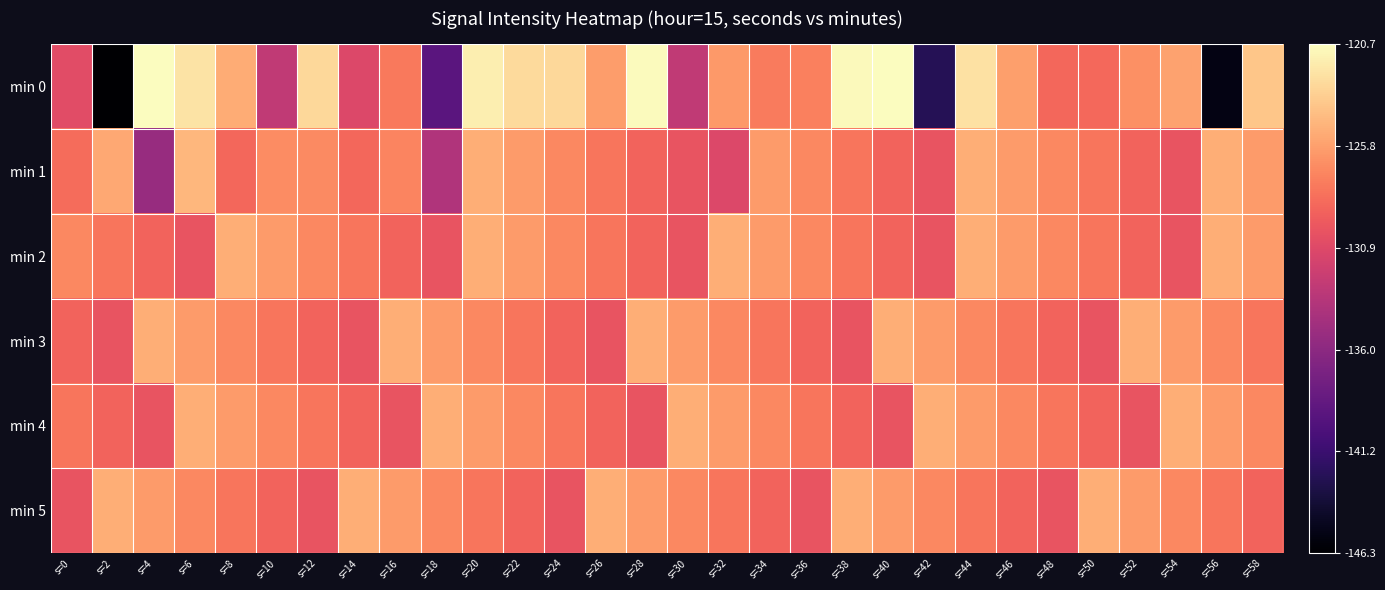

Between s=24 and s=54, which series saw the biggest shift?

min 1